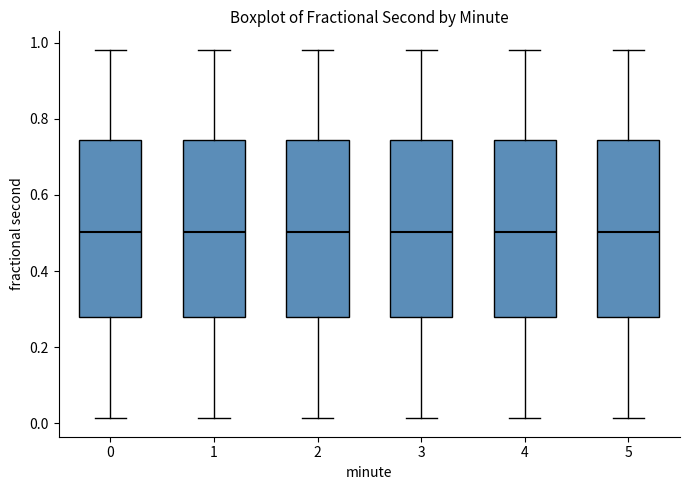

Where does the median line of the box at x = 1 sit on the y-axis? The values are not printed on the chart, so give them approximately, as read against the axis.

0.50